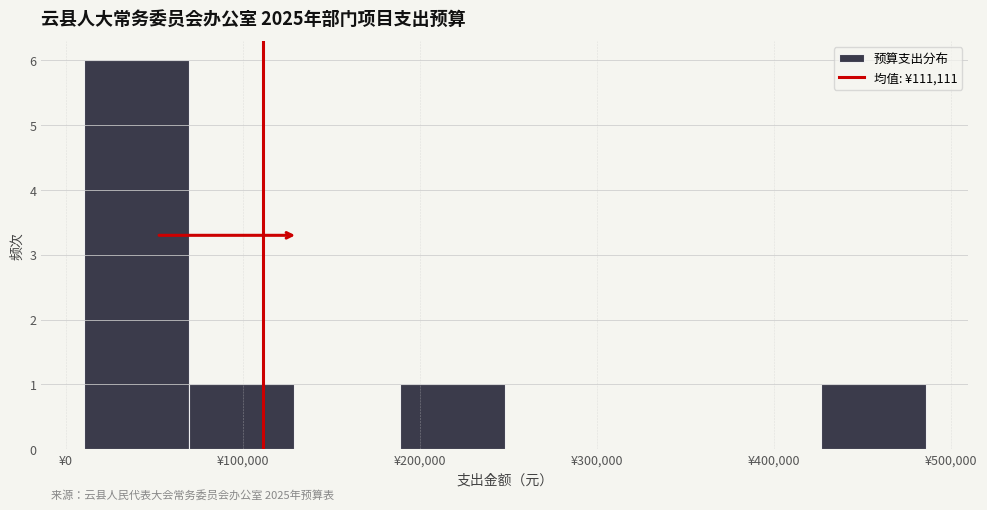

Over which range of the x-axis is the bar tallest?

10000 to 70000